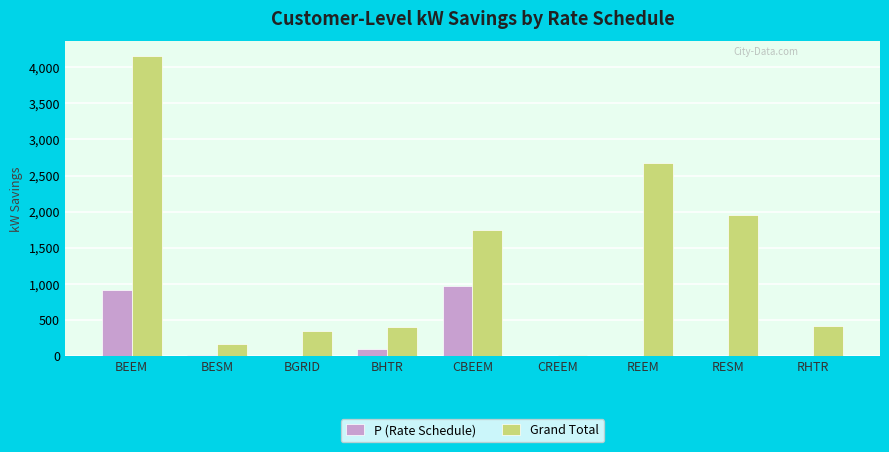

Where is Grand Total nearest to the value 2079?

RESM